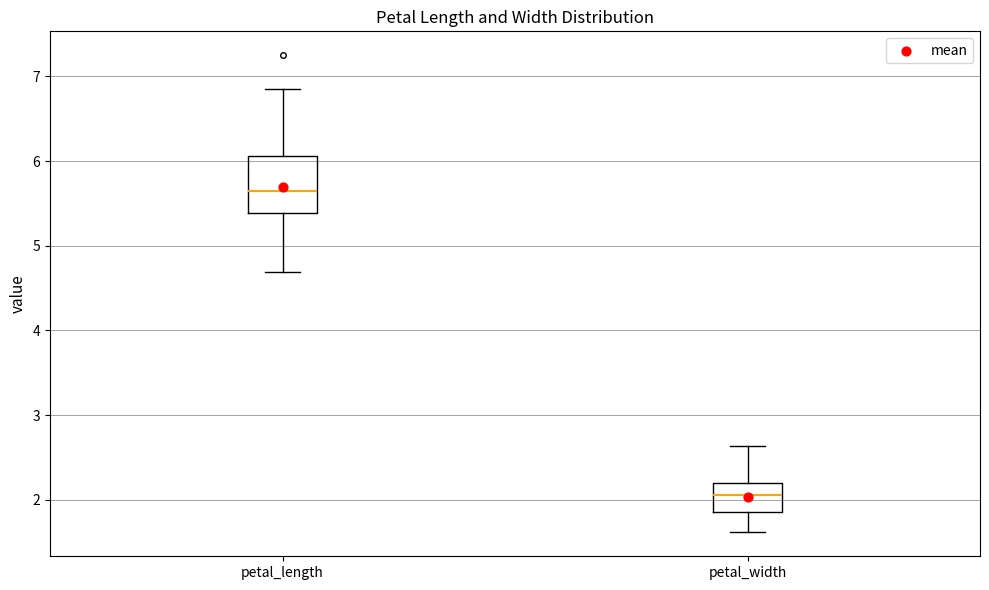

Where does the median line of the box for petal_length sit on the y-axis? The values are not printed on the chart, so give them approximately, as read against the axis.

5.6